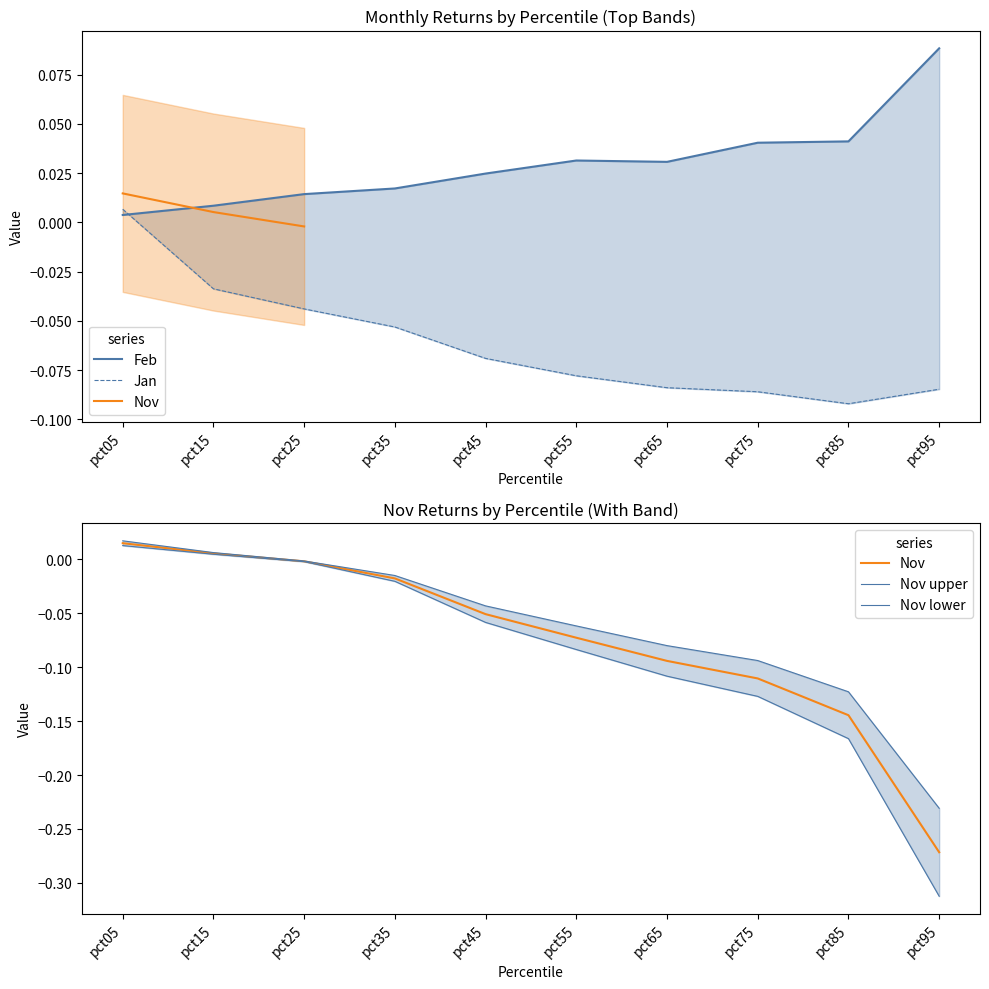

The value of Feb at pct55 is 0.1. True or false?

False